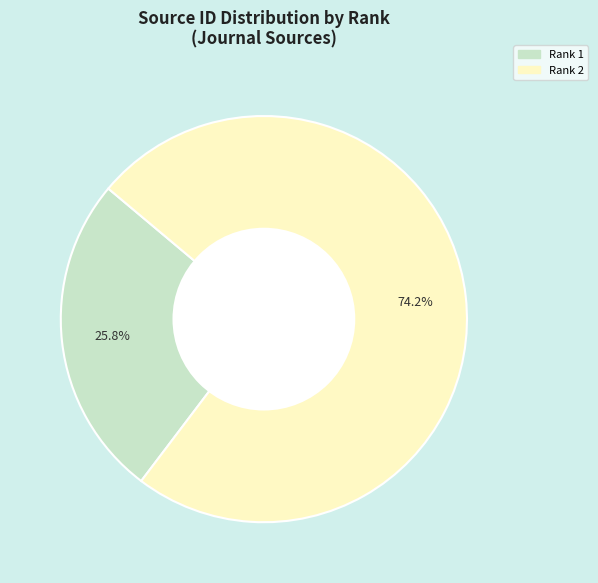

Between Rank 2 and Rank 1, which is larger?

Rank 2